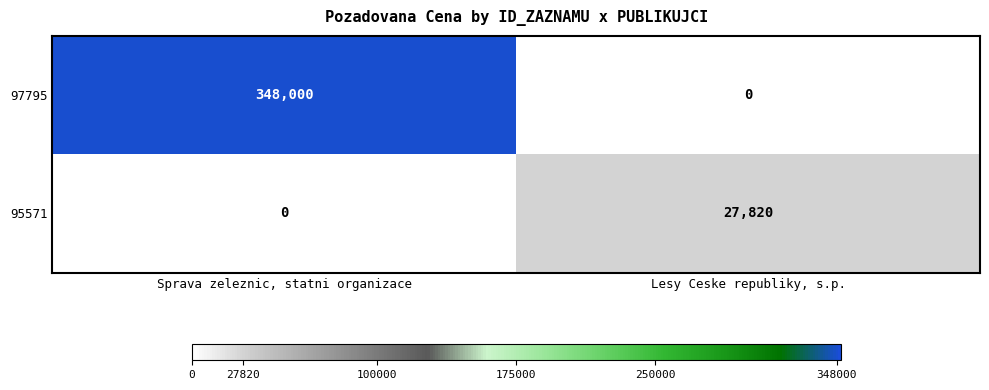

How many categories are shown in the chart?

2